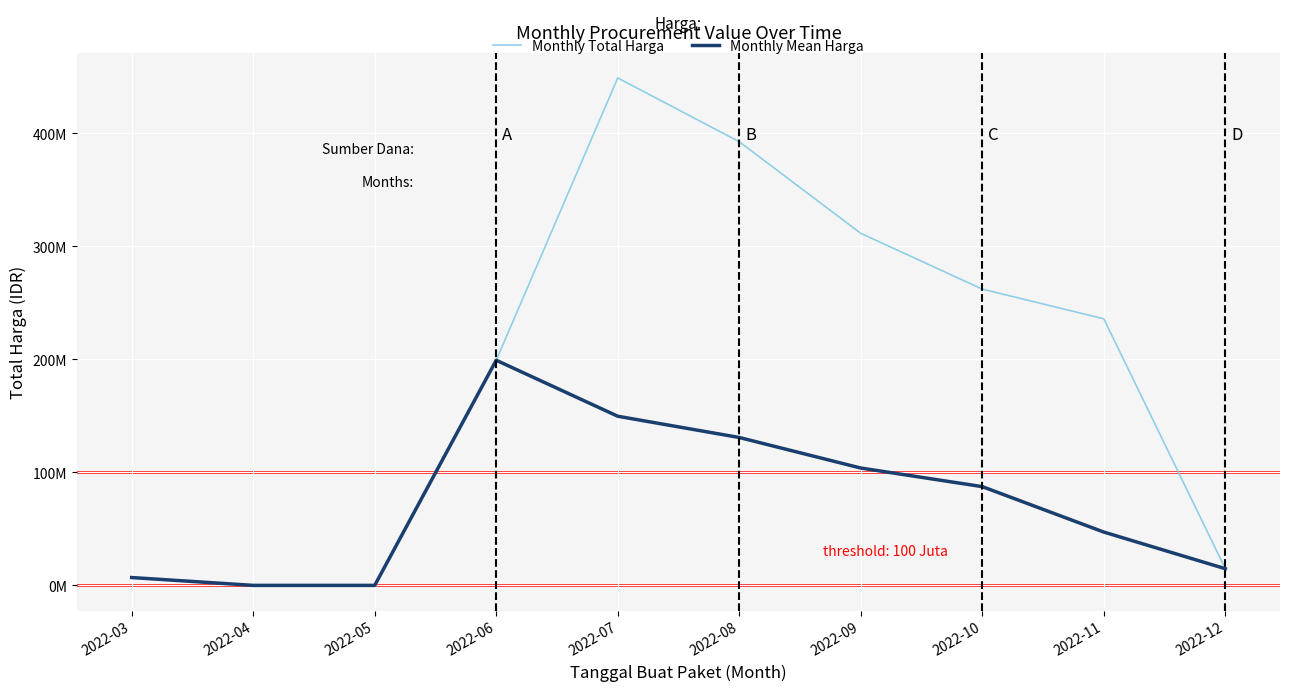

True or false: Monthly Total Harga and Monthly Mean Harga intersect in this chart.

False